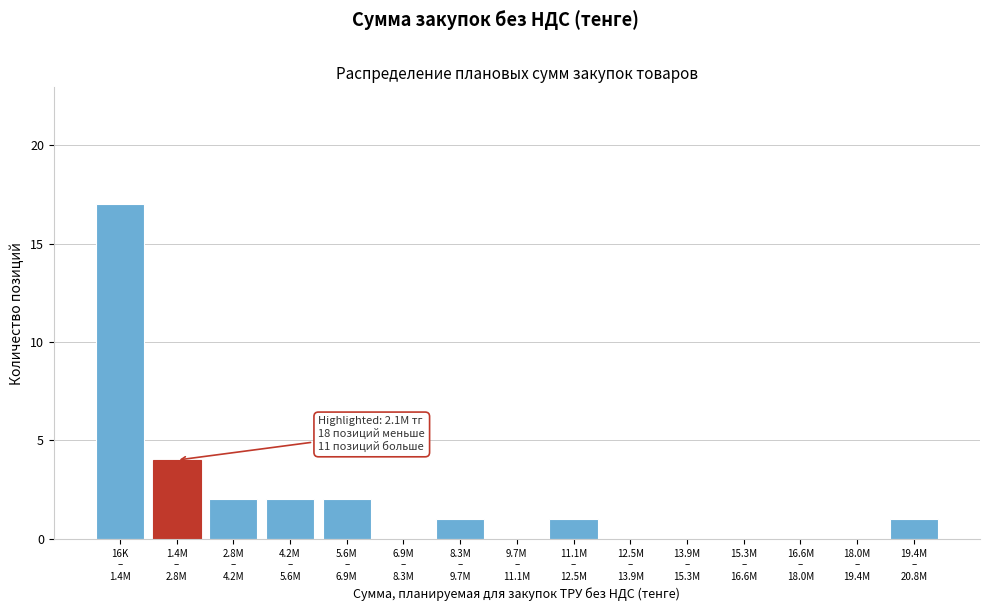

What is the sum of all values?

30